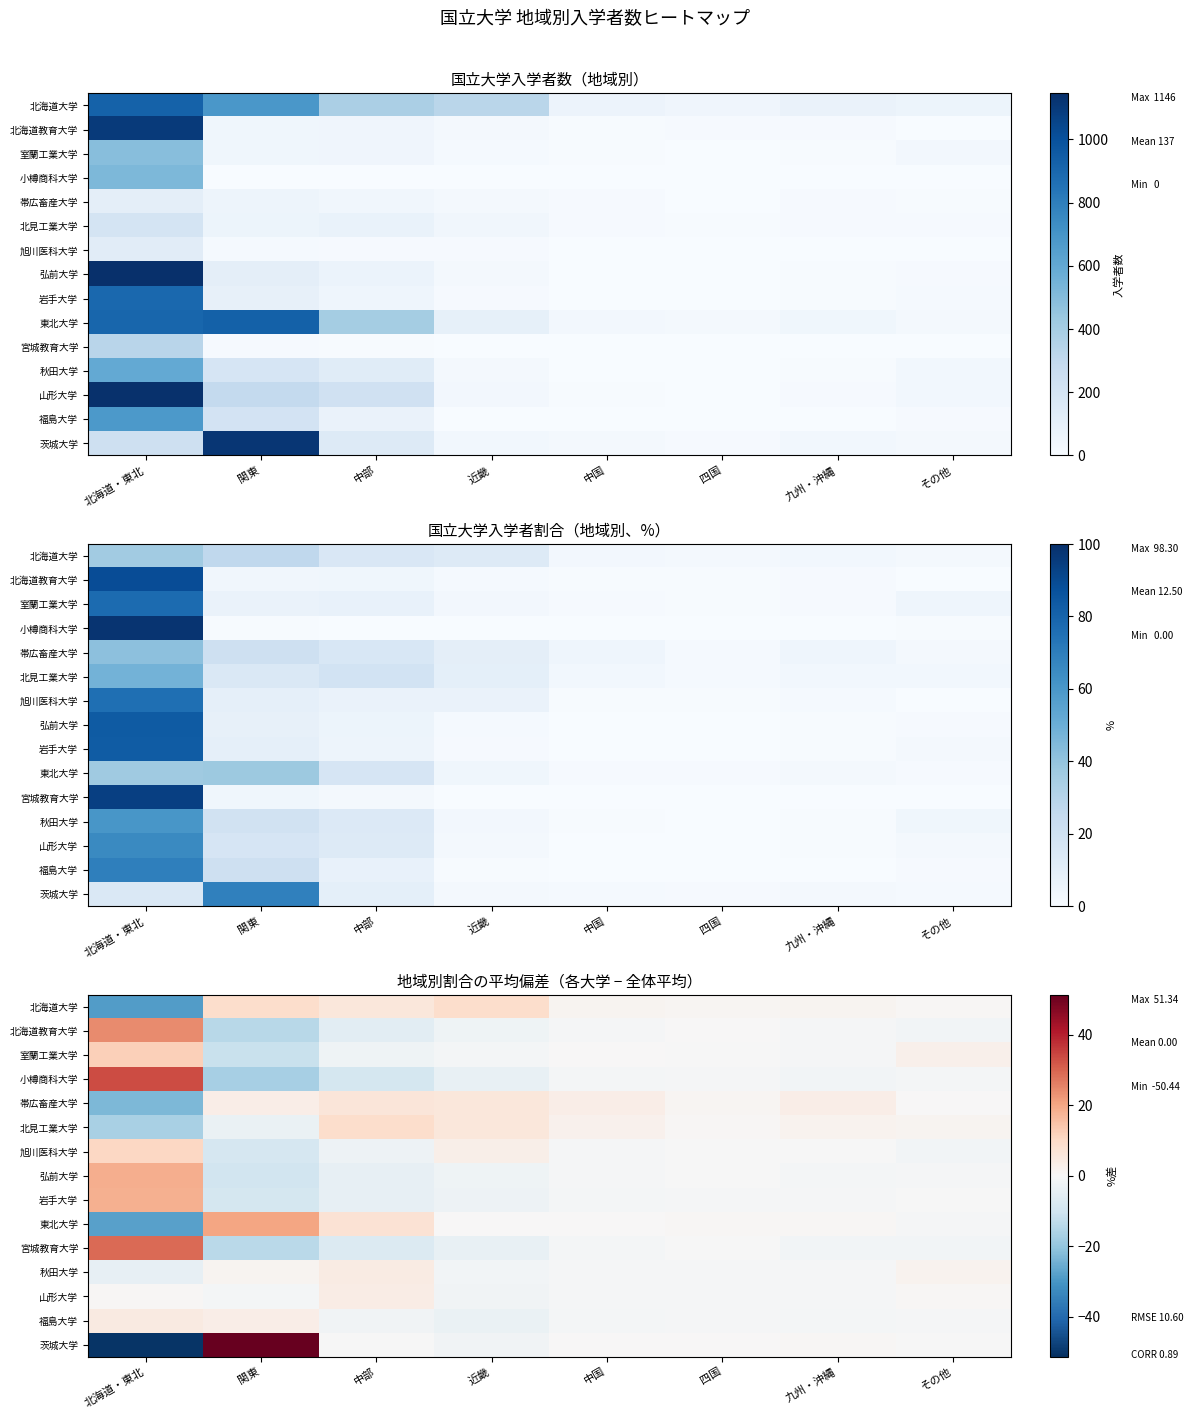

Where is 茨城大学 nearest to the value 0?

その他